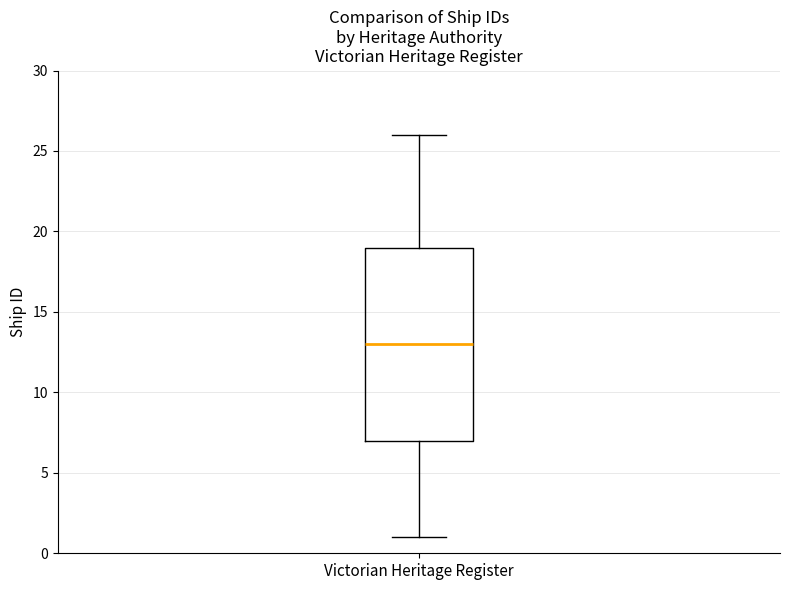

Transcribe this box plot: give where the median line is, the range the box spans, and where the two whiskers end, as read against the y-axis. The values are not printed on the chart, so give them approximately, as read against the axis.

median 13, box 7 to 19, whiskers 1 to 26